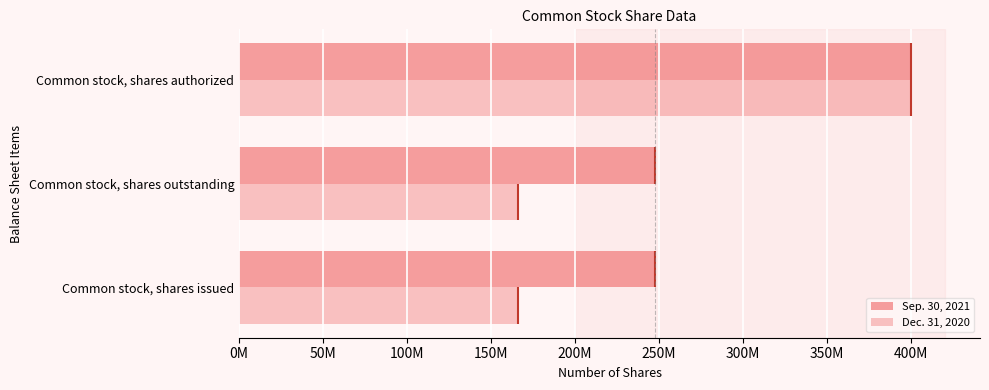

What is the value of the Sep. 30, 2021 bar at the 1st from the left?

247500505